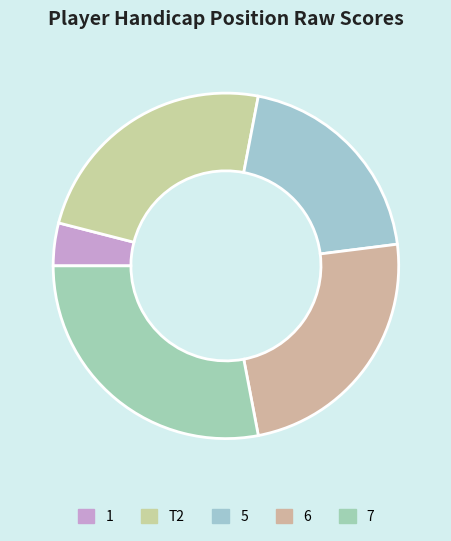

Does 5 represent more than half of the total?

No